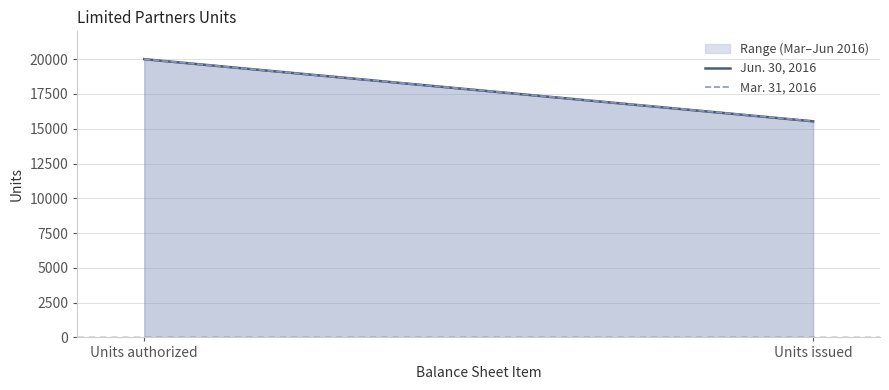

Which category has the highest value in the Jun. 30, 2016 series?

Units authorized